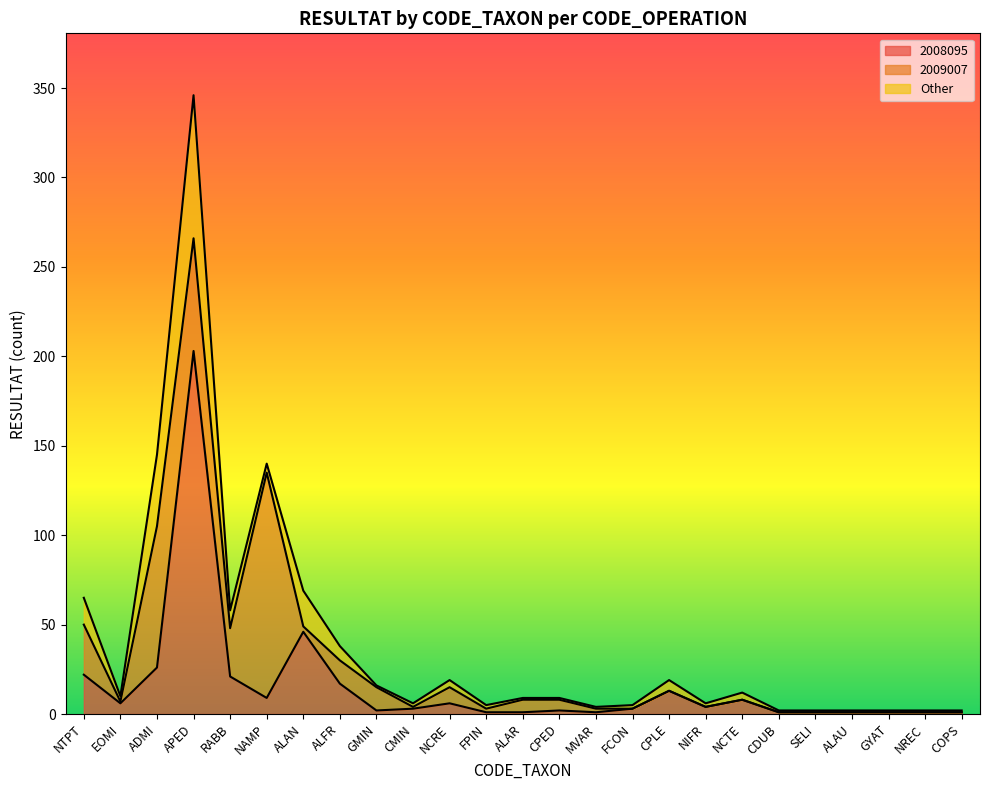

List the series in order of their peak value, highest first.

2008095, 2009007, Other